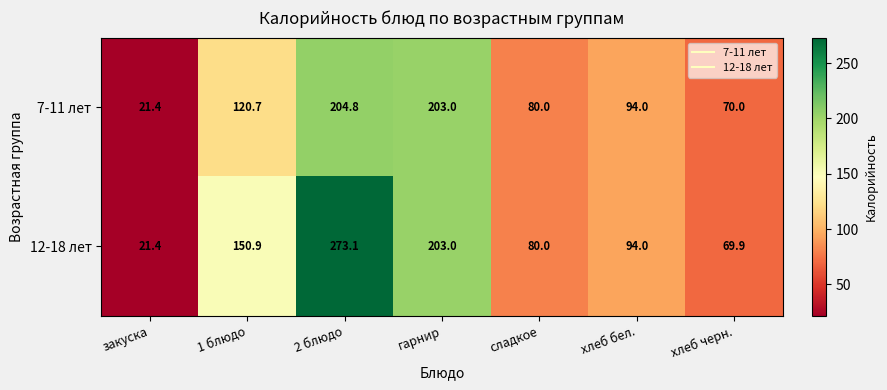

Is it true that 12-18 лет equals 273.1 at 2 блюдо?

True